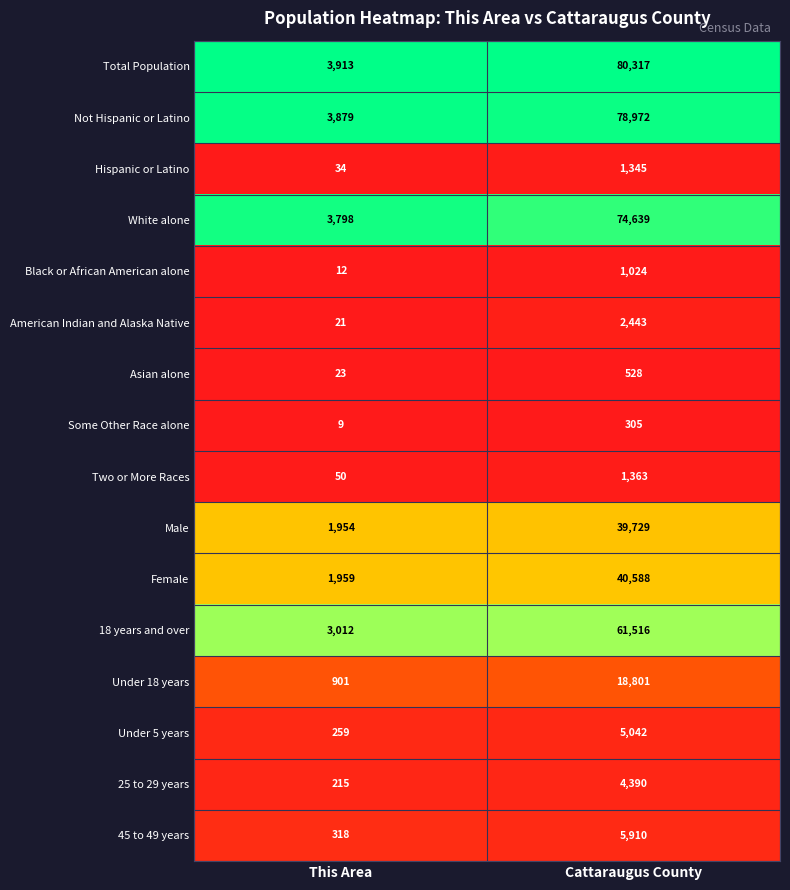

Rank the series by their maximum value, from lowest to highest.

Some Other Race alone, Asian alone, Black or African American alone, Hispanic or Latino, Two or More Races, American Indian and Alaska Native, 25 to 29 years, Under 5 years, 45 to 49 years, Under 18 years, Male, Female, 18 years and over, White alone, Not Hispanic or Latino, Total Population